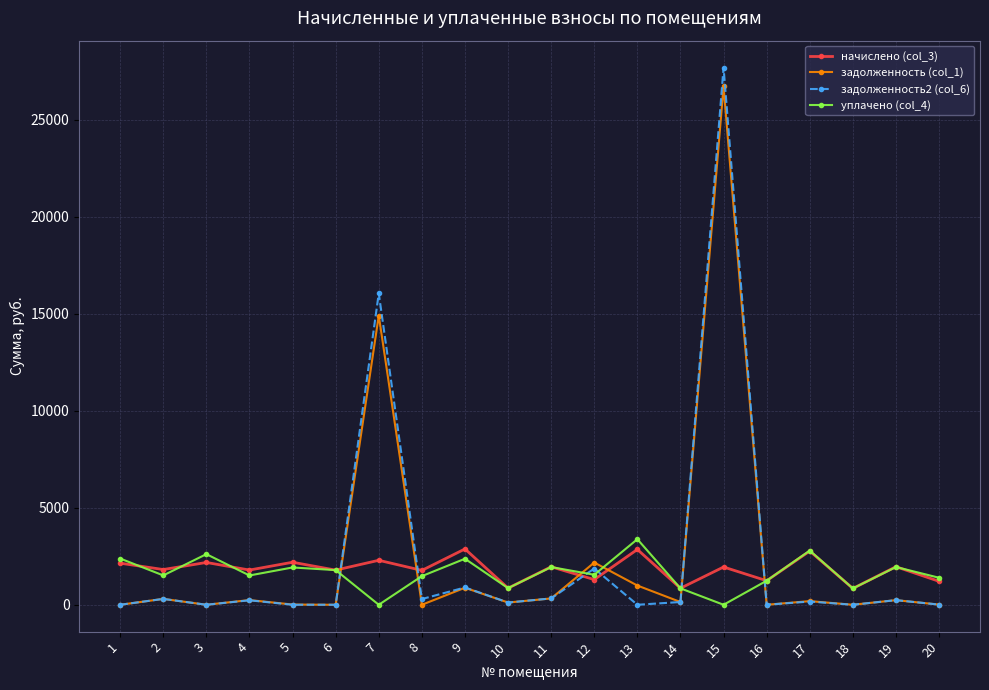

What is the sum of all уплачено (col_4) values?

32342.8